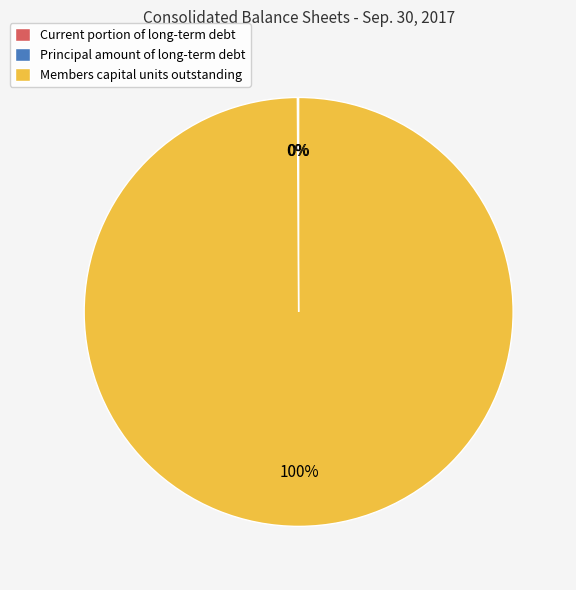

Does any single category account for the majority?

Yes